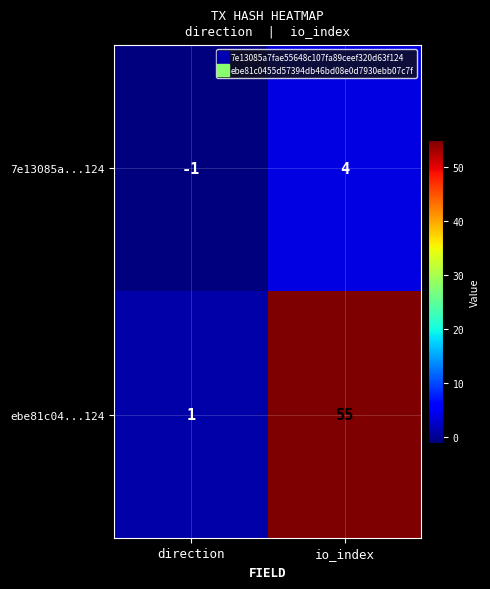

What is the average value of the ebe81c04...124 series?

28